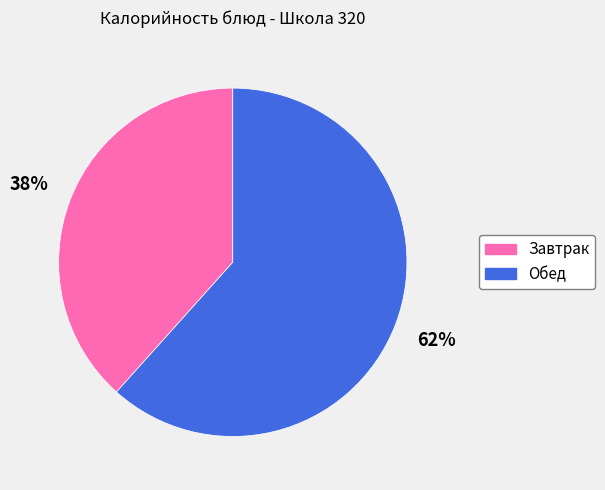

To the nearest percent, what is the average slice percentage?

50%